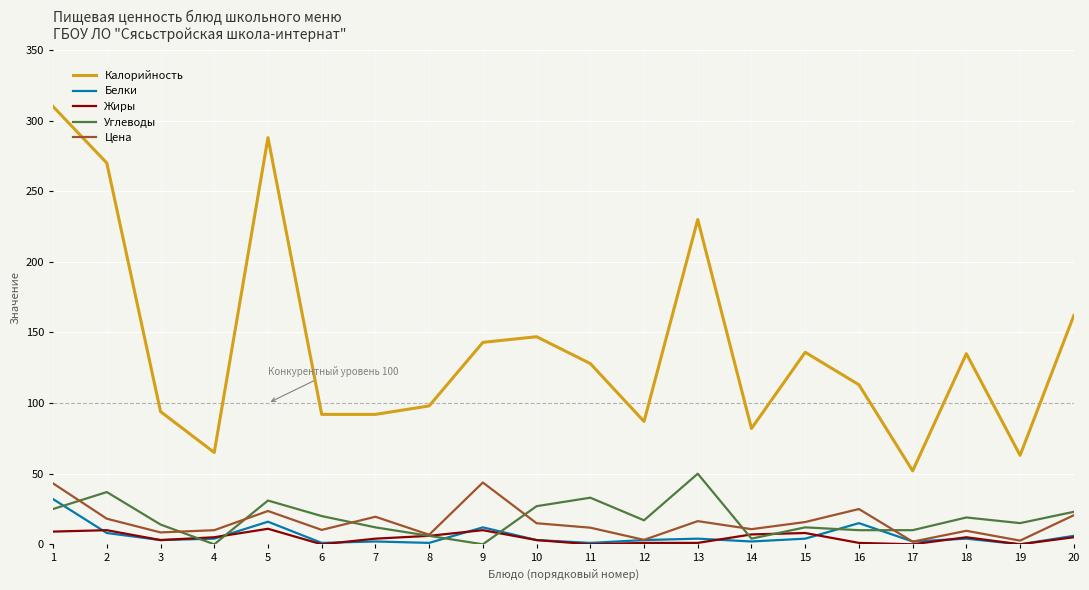

The Цена series shows 10.7 at 14. True or false?

True